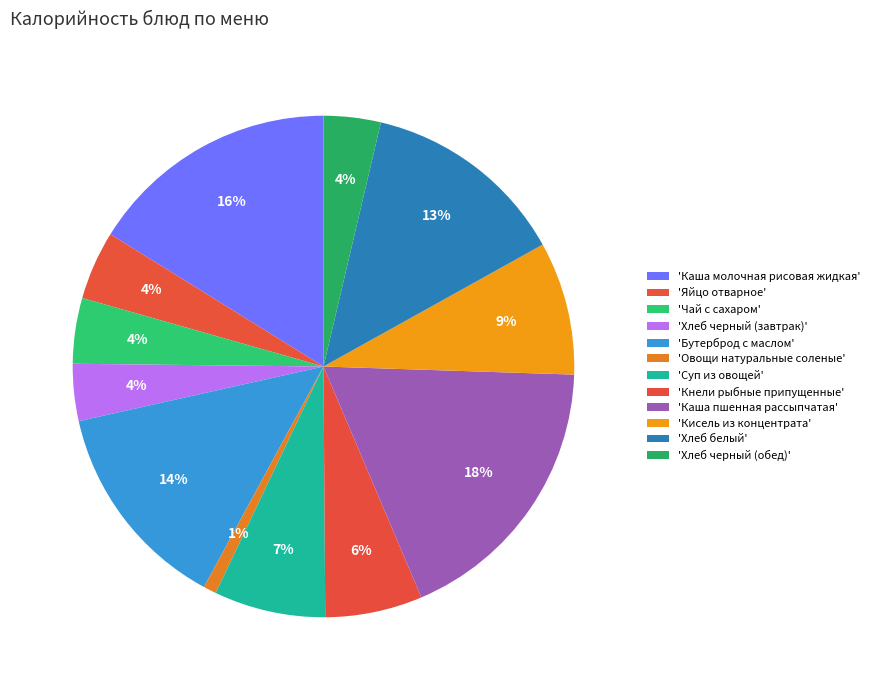

Which slice is the smallest?

Овощи натуральные соленые